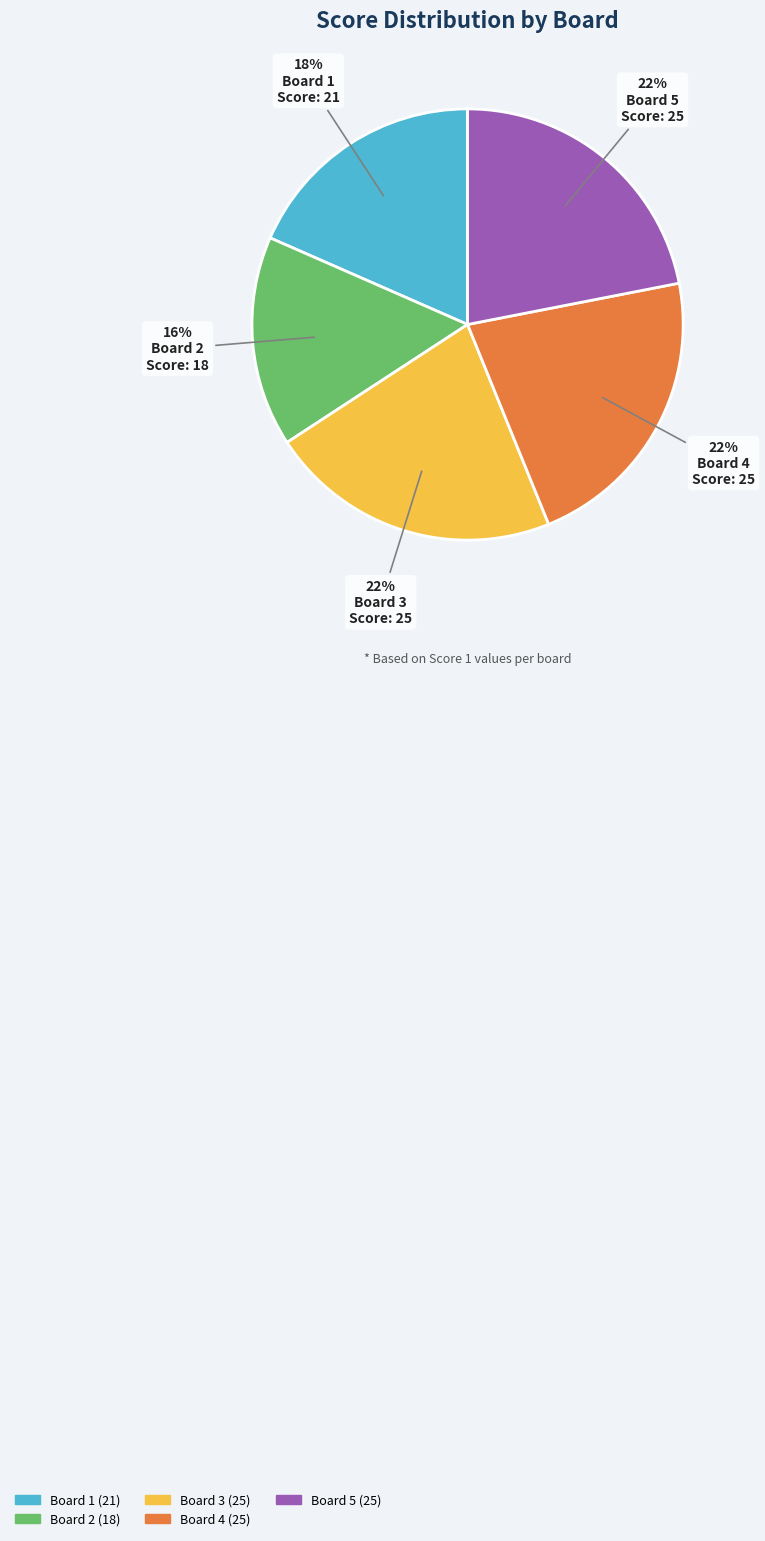

Which slice is the smallest?

Board 2